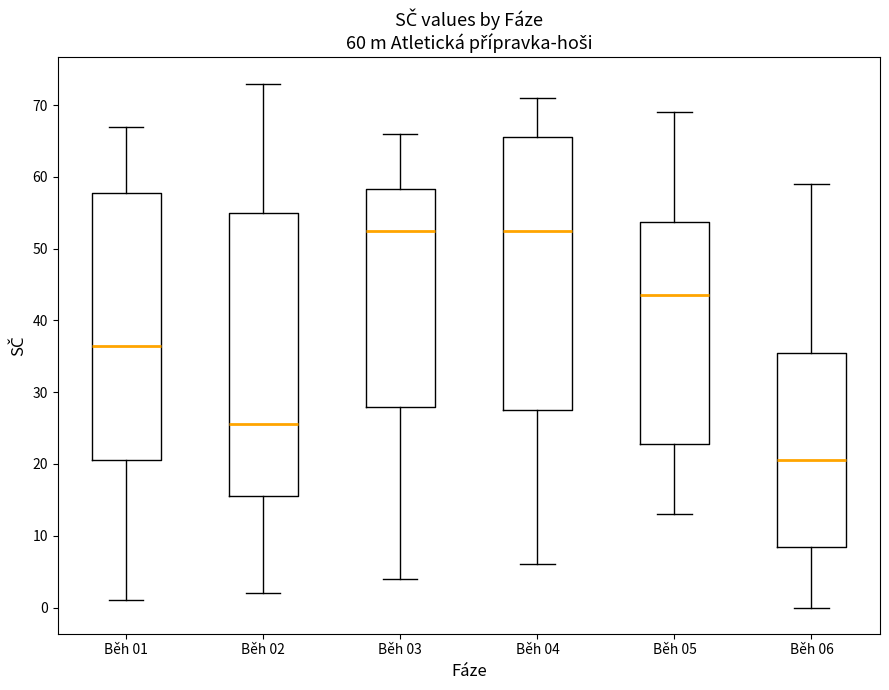

Which box's median line is the lowest?

Běh 06